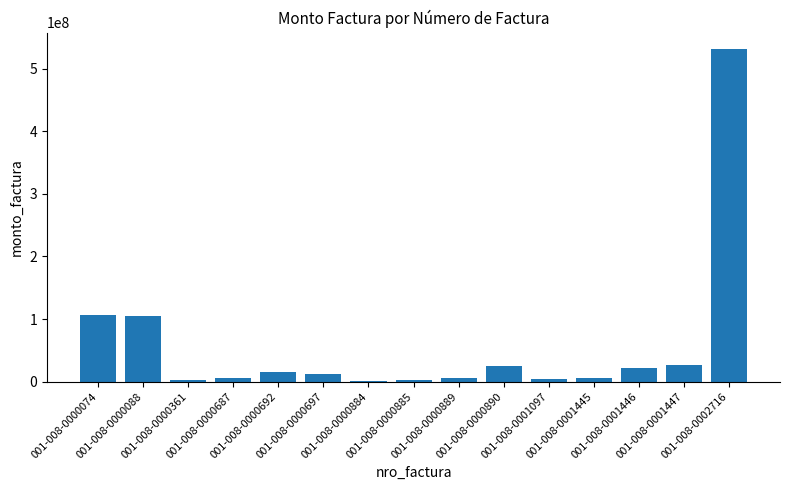

What is the greatest value displayed?

531190800